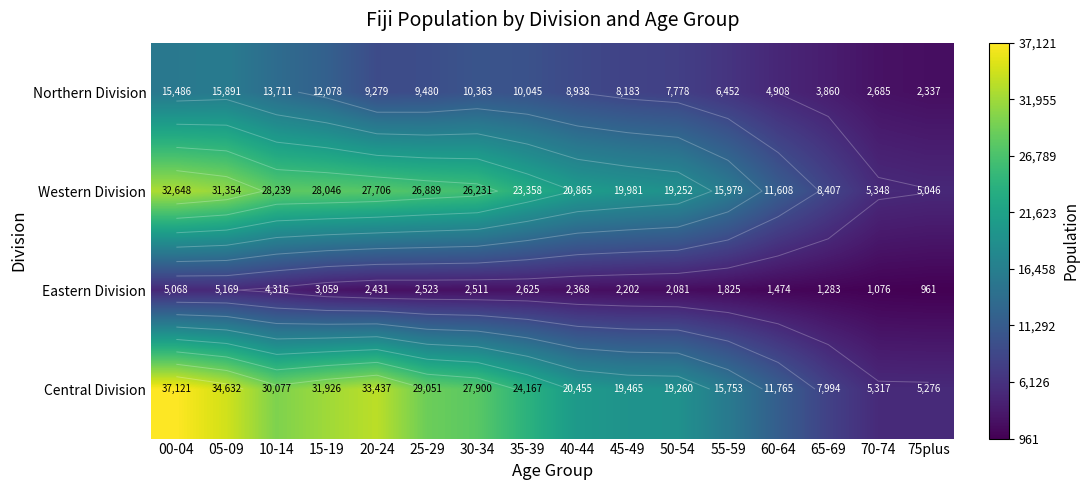

The value of Western Division at 15-19 is 18521. True or false?

False